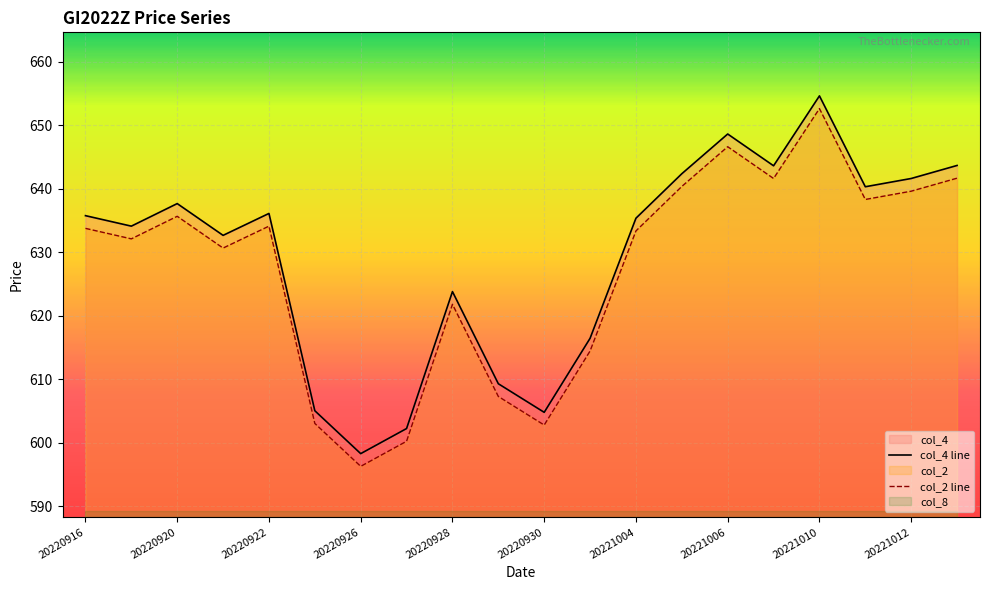

Is the value of col_4 line at 20220926 greater than the value of col_2 line at 20221012?

No